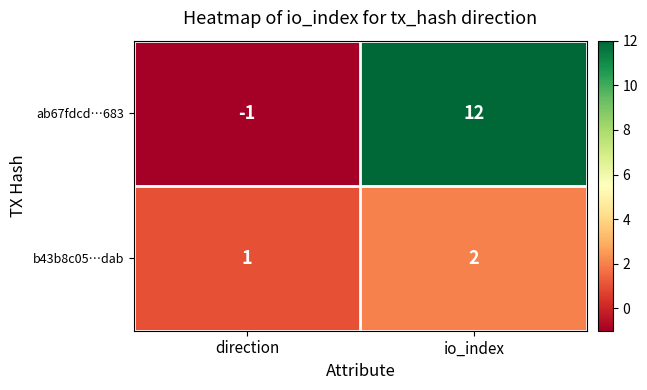

What is the spread (max minus min) of values at io_index?

10